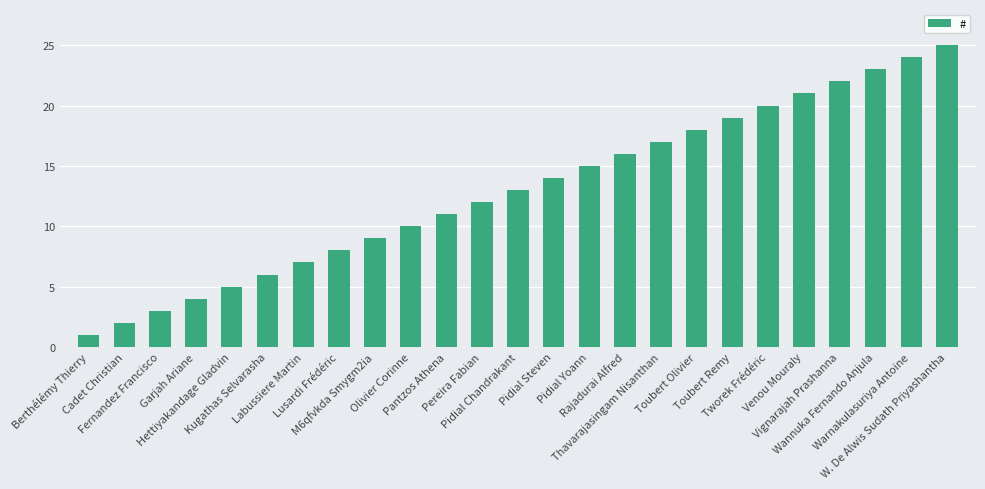

What is the average value?

13